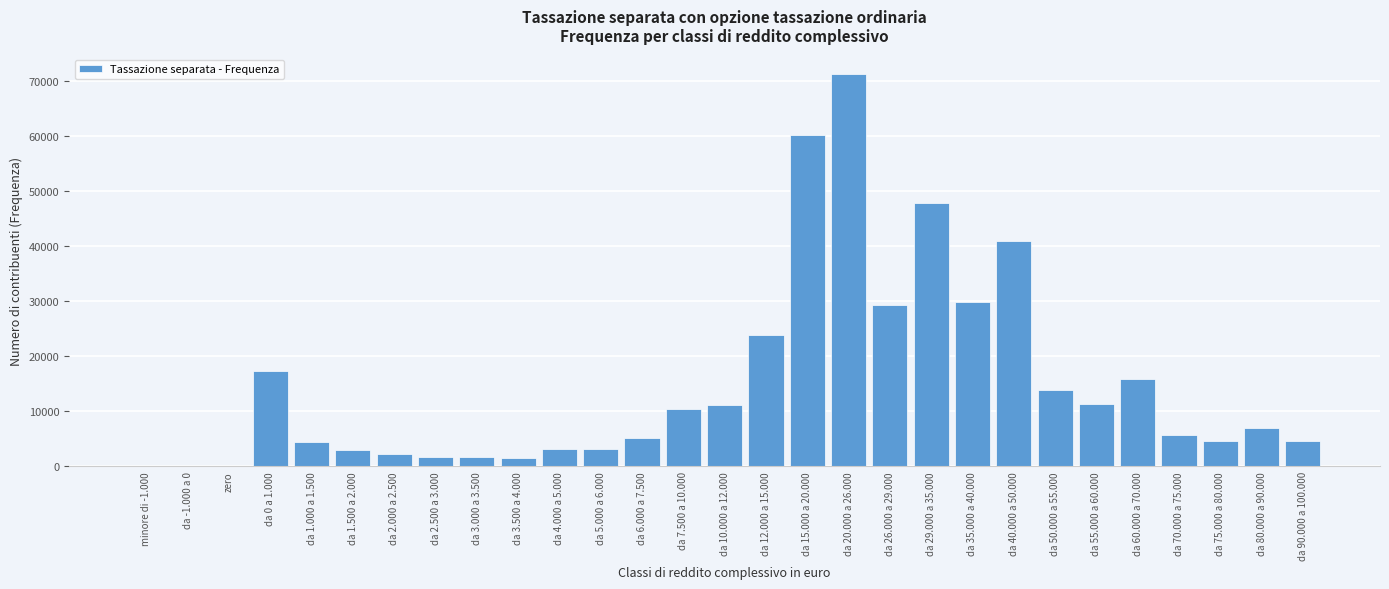

Which has a higher value, da 7.500 a 10.000 or da 35.000 a 40.000?

da 35.000 a 40.000